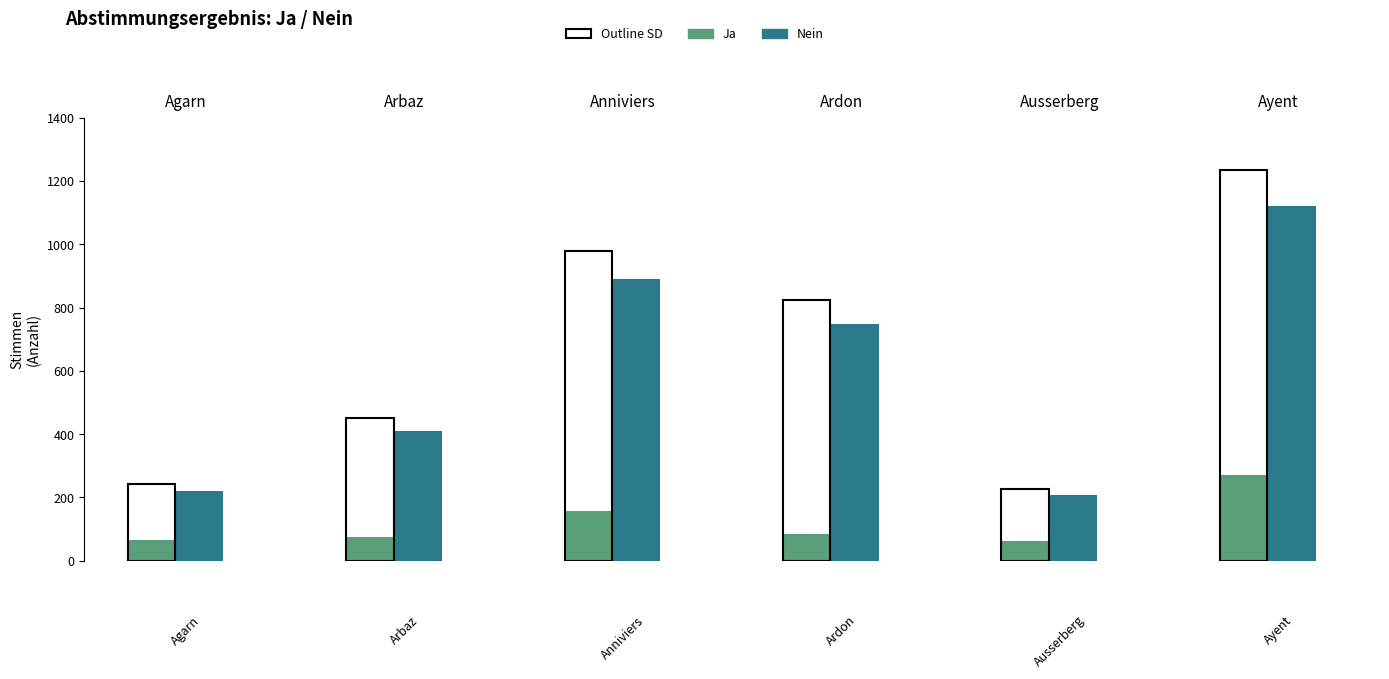

What is the greatest value displayed?

1121